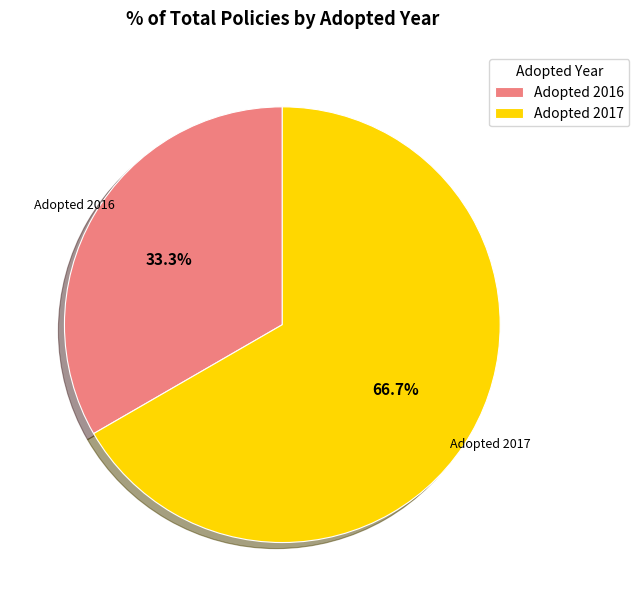

What portion of the pie excludes Adopted 2017?

33.3%